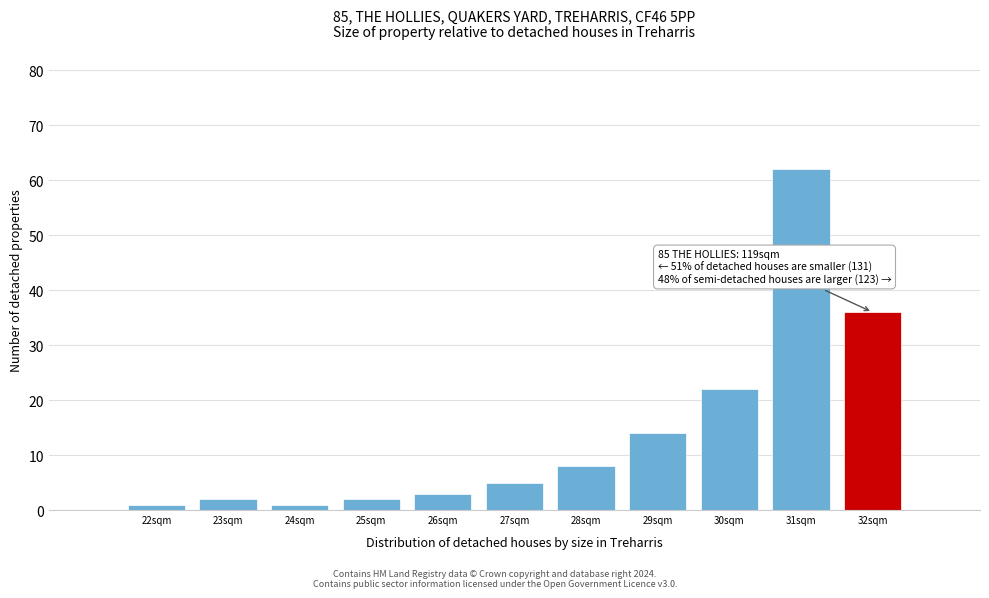

Which range on the x-axis has the tallest bar?

30.5 to 31.5